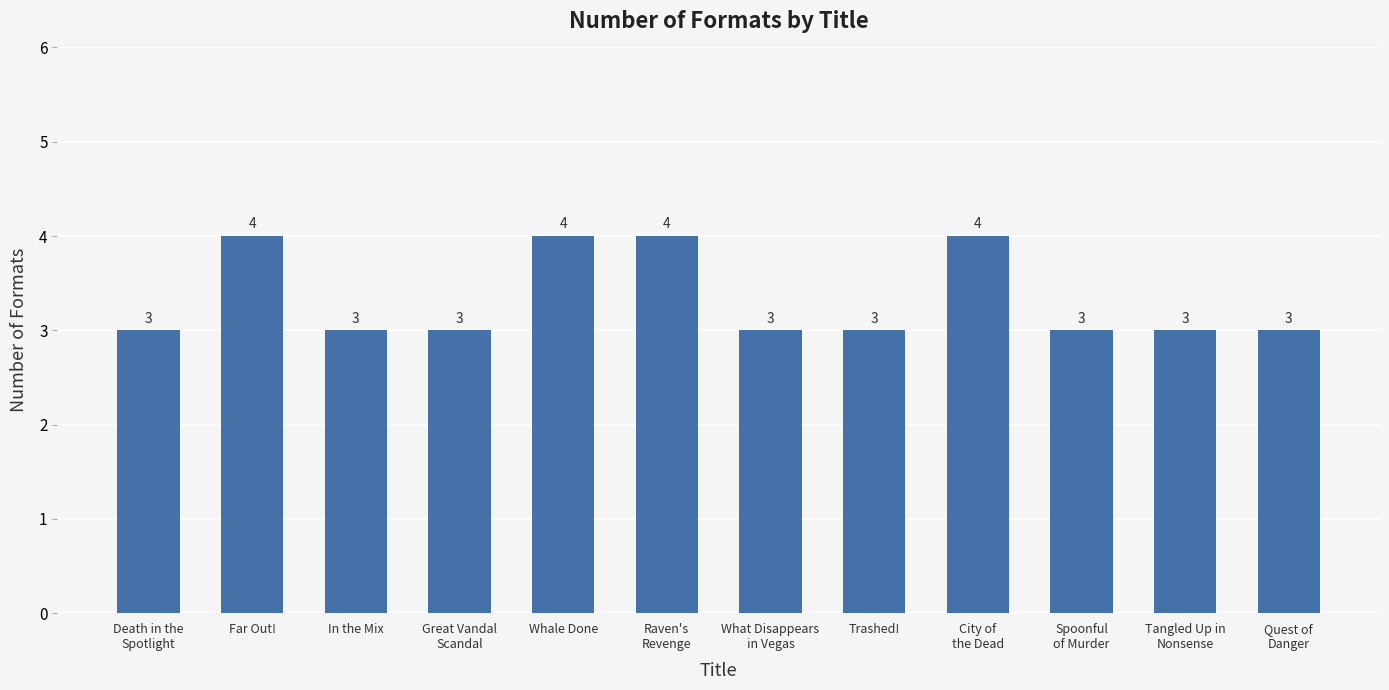

Does the chart contain any negative values?

No